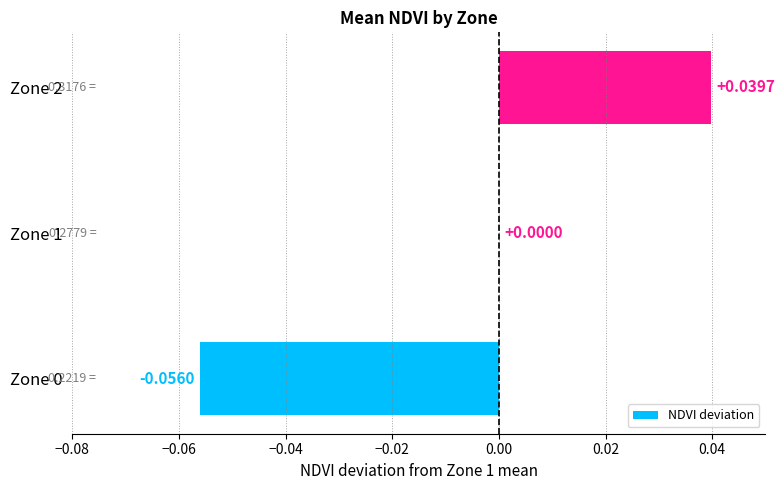

Between Zone 1 and Zone 2, which is larger?

Zone 2